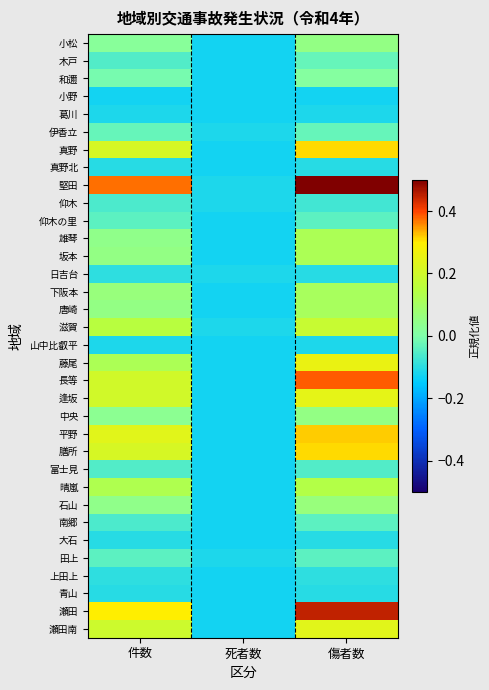

Reading left to right, extract all data points from this chart.

小松: 件数=0.0	死者数=-0.1	傷者数=0.1
木戸: 件数=-0.1	死者数=-0.1	傷者数=-0.0
和邇: 件数=-0.0	死者数=-0.1	傷者数=0.0
小野: 件数=-0.1	死者数=-0.1	傷者数=-0.1
葛川: 件数=-0.1	死者数=-0.1	傷者数=-0.1
伊香立: 件数=-0.0	死者数=-0.1	傷者数=-0.0
真野: 件数=0.2	死者数=-0.1	傷者数=0.3
真野北: 件数=-0.1	死者数=-0.1	傷者数=-0.1
堅田: 件数=0.4	死者数=-0.1	傷者数=0.5
仰木: 件数=-0.1	死者数=-0.1	傷者数=-0.1
仰木の里: 件数=-0.0	死者数=-0.1	傷者数=-0.0
雄琴: 件数=0.0	死者数=-0.1	傷者数=0.1
坂本: 件数=0.1	死者数=-0.1	傷者数=0.1
日吉台: 件数=-0.1	死者数=-0.1	傷者数=-0.1
下阪本: 件数=0.1	死者数=-0.1	傷者数=0.1
唐崎: 件数=0.1	死者数=-0.1	傷者数=0.1
滋賀: 件数=0.1	死者数=-0.1	傷者数=0.2
山中比叡平: 件数=-0.1	死者数=-0.1	傷者数=-0.1
藤尾: 件数=0.1	死者数=-0.1	傷者数=0.3
長等: 件数=0.2	死者数=-0.1	傷者数=0.4
逢坂: 件数=0.2	死者数=-0.1	傷者数=0.2
中央: 件数=0.0	死者数=-0.1	傷者数=0.1
平野: 件数=0.2	死者数=-0.1	傷者数=0.3
膳所: 件数=0.2	死者数=-0.1	傷者数=0.3
富士見: 件数=-0.1	死者数=-0.1	傷者数=-0.1
晴嵐: 件数=0.1	死者数=-0.1	傷者数=0.1
石山: 件数=0.0	死者数=-0.1	傷者数=0.1
南郷: 件数=-0.1	死者数=-0.1	傷者数=-0.0
大石: 件数=-0.1	死者数=-0.1	傷者数=-0.1
田上: 件数=-0.0	死者数=-0.1	傷者数=-0.0
上田上: 件数=-0.1	死者数=-0.1	傷者数=-0.1
青山: 件数=-0.1	死者数=-0.1	傷者数=-0.1
瀬田: 件数=0.3	死者数=-0.1	傷者数=0.4
瀬田南: 件数=0.2	死者数=-0.1	傷者数=0.2